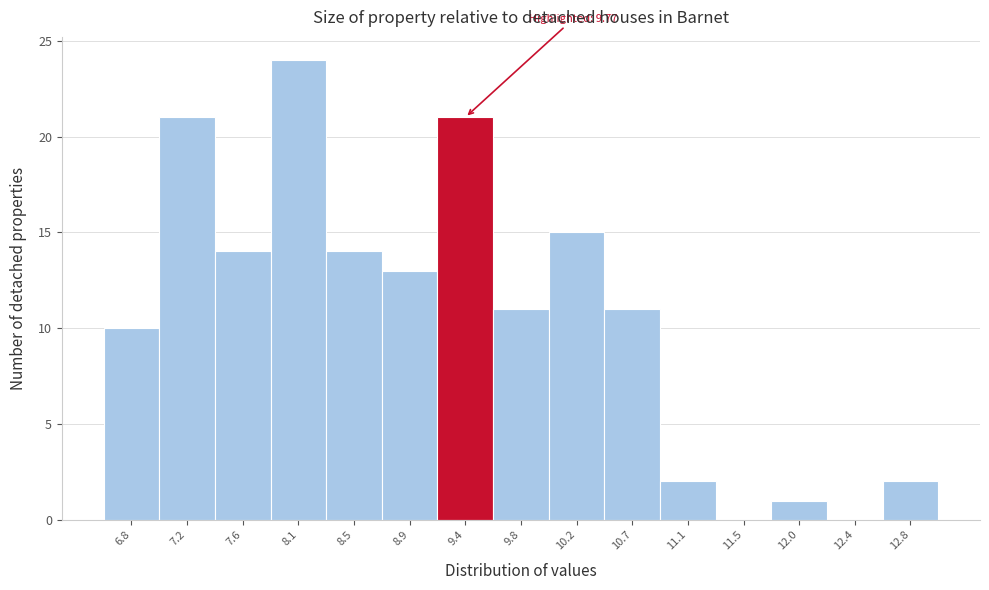

Reading left to right, extract all data points from this chart.

6.8=10	7.2=21	7.6=14	8.1=24	8.5=14	8.9=13	9.4=21	9.8=11	10.2=15	10.7=11	11.1=2	11.5=0	12.0=1	12.4=0	12.8=2